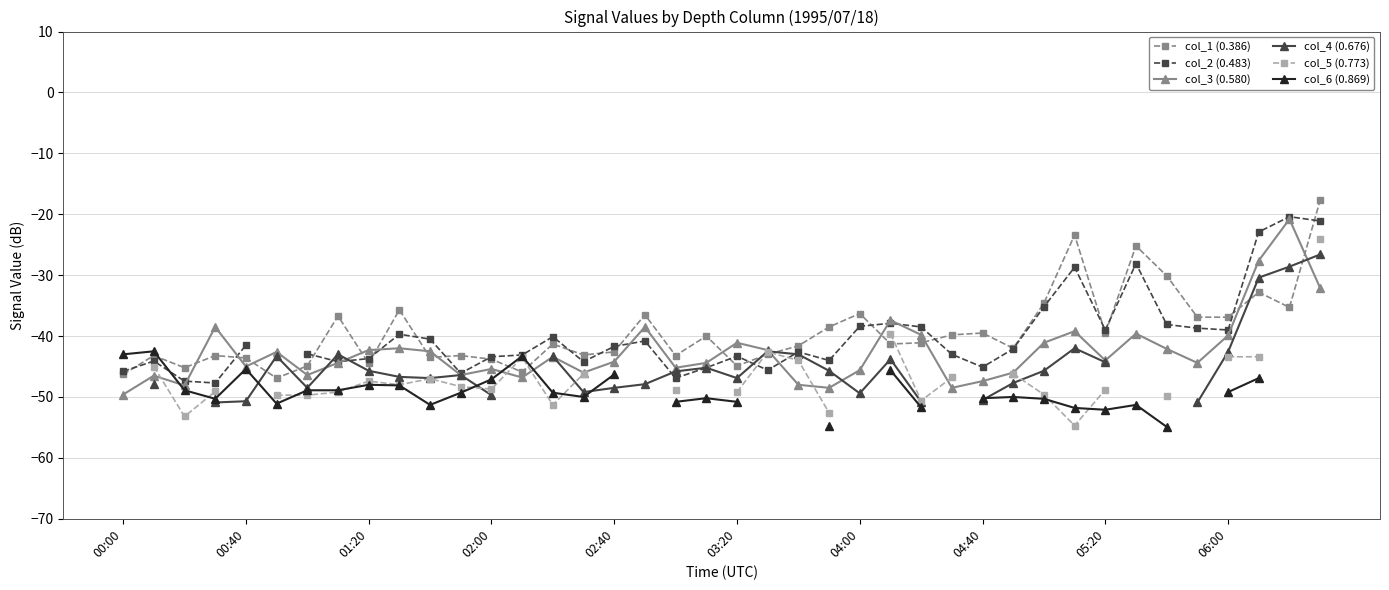

How many values in the col_1 (0.386) series are below -41?

22